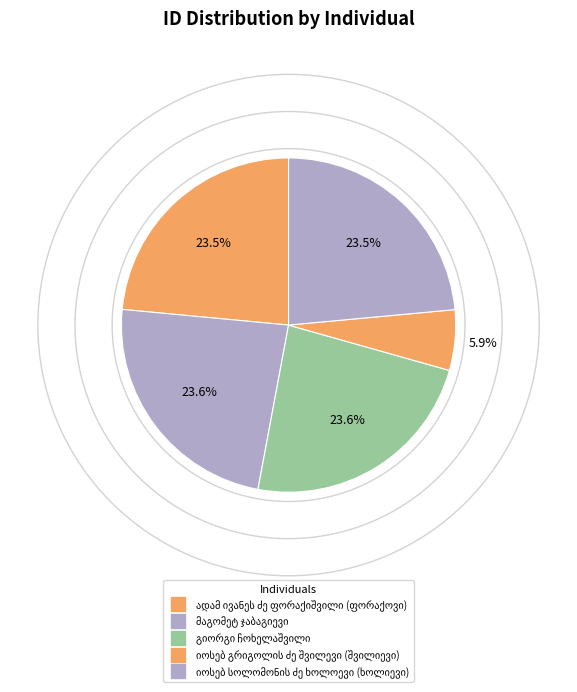

Combined, what portion of the pie is მაგომეტ ჯაბაგიევი and იოსებ გრიგოლის ძე შვილევი (შვილიევი)?

29.4%